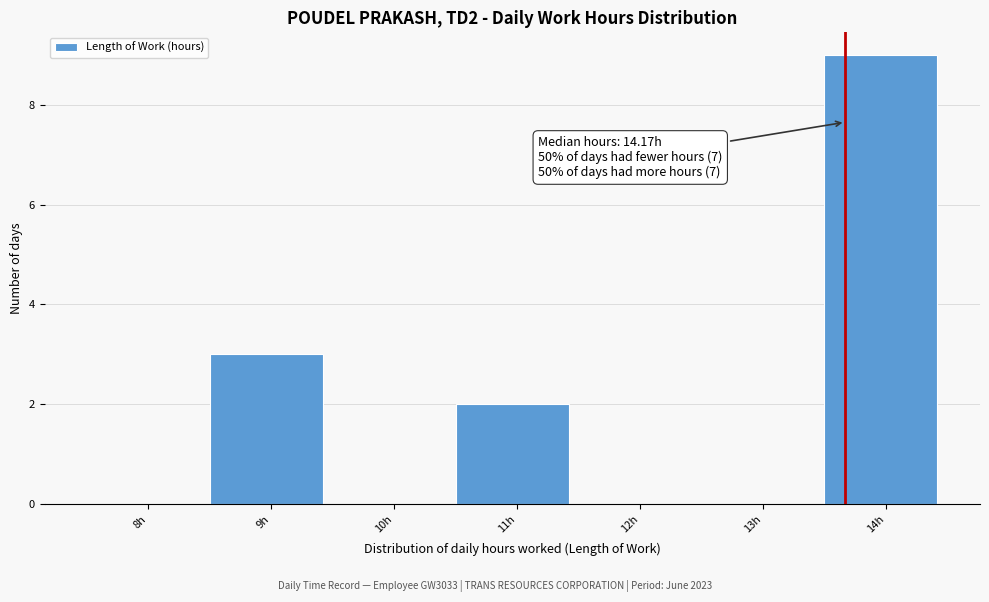

Reading left to right, what are all the values shown in this chart?

8h=0	9h=3	10h=0	11h=2	12h=0	13h=0	14h=9